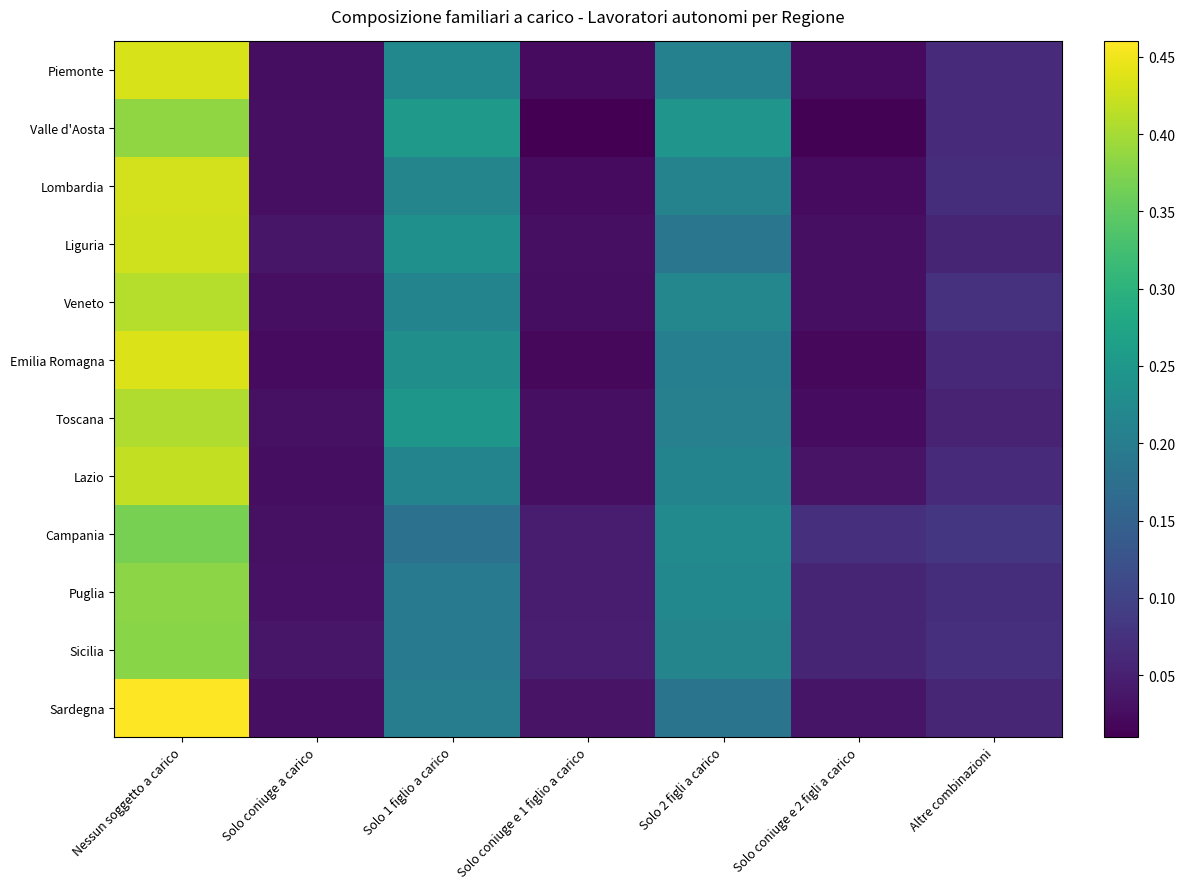

At which category is the sum across all series the highest?

Nessun soggetto a carico